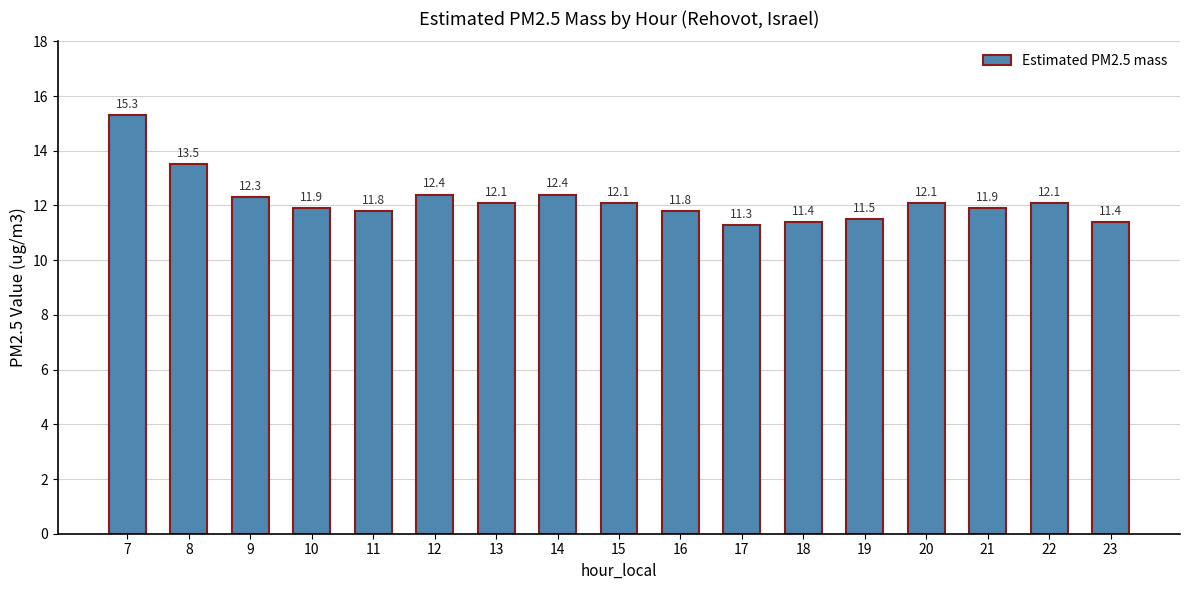

Count the number of categories in the chart.

17